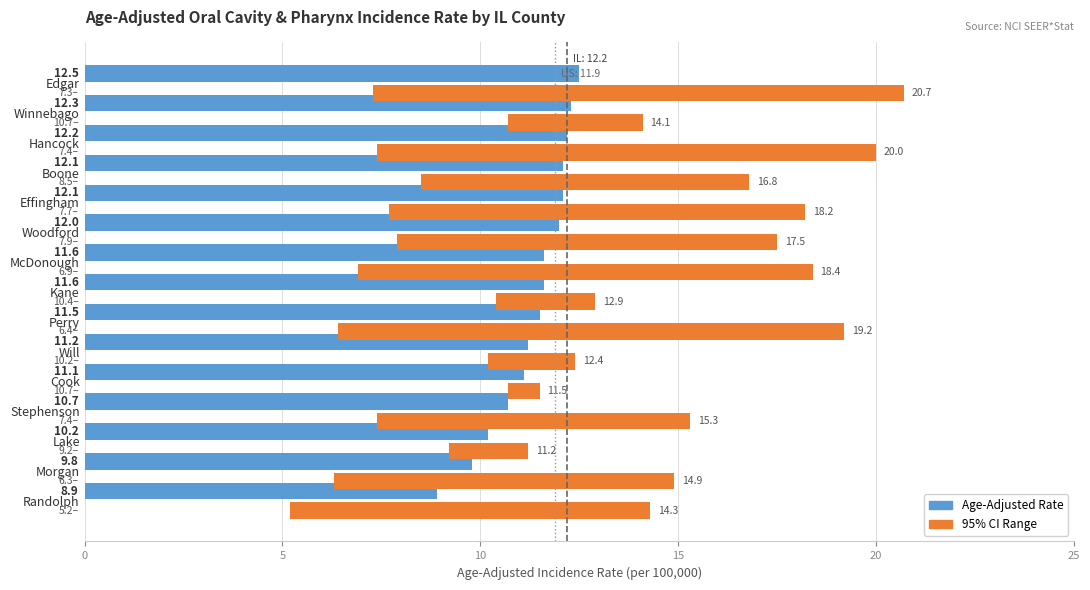

What is the sum of the 95% CI Range values at Edgar and Lake?

15.4